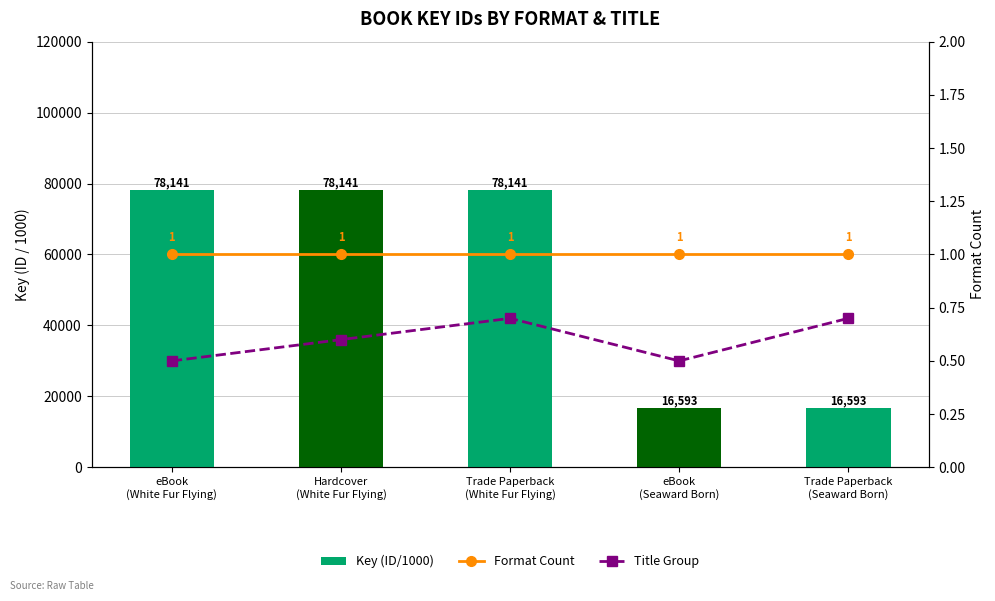

What is the difference between the maximum and second lowest values in the Title Group series?

0.2